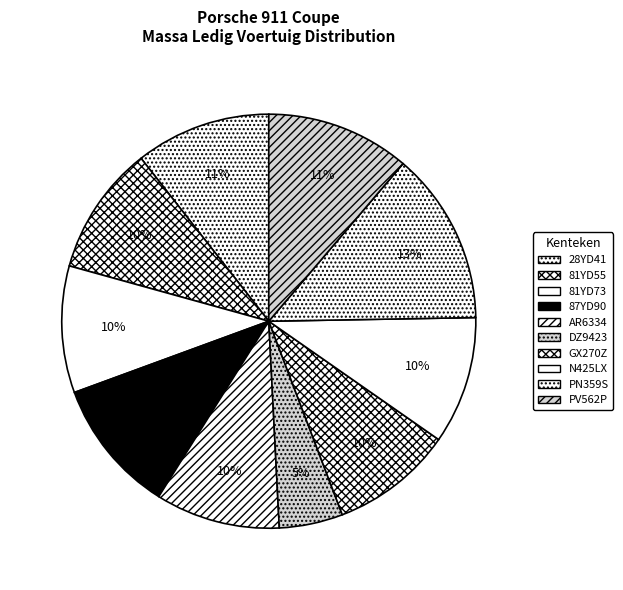

Between 81YD73 and AR6334, which is larger?

81YD73